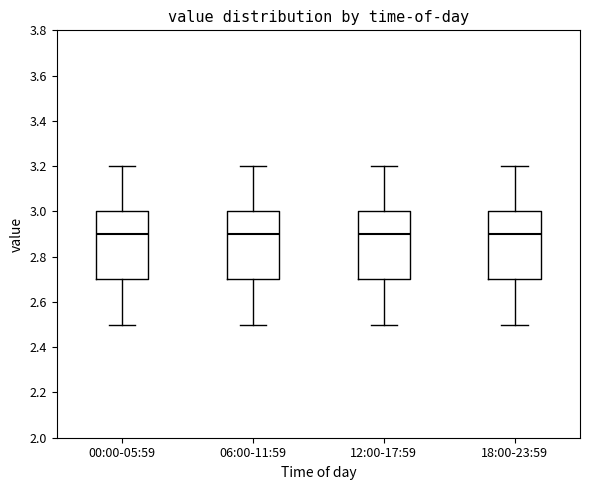

Where is the upper edge of the box for 06:00-11:59 on the y-axis? The values are not printed on the chart, so give them approximately, as read against the axis.

3.0